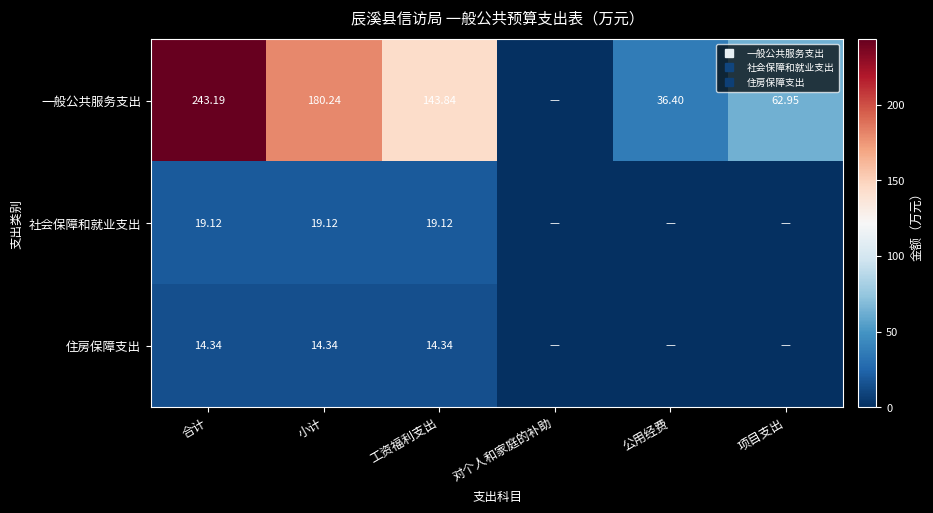

How many positive values does the 一般公共服务支出 series have?

5